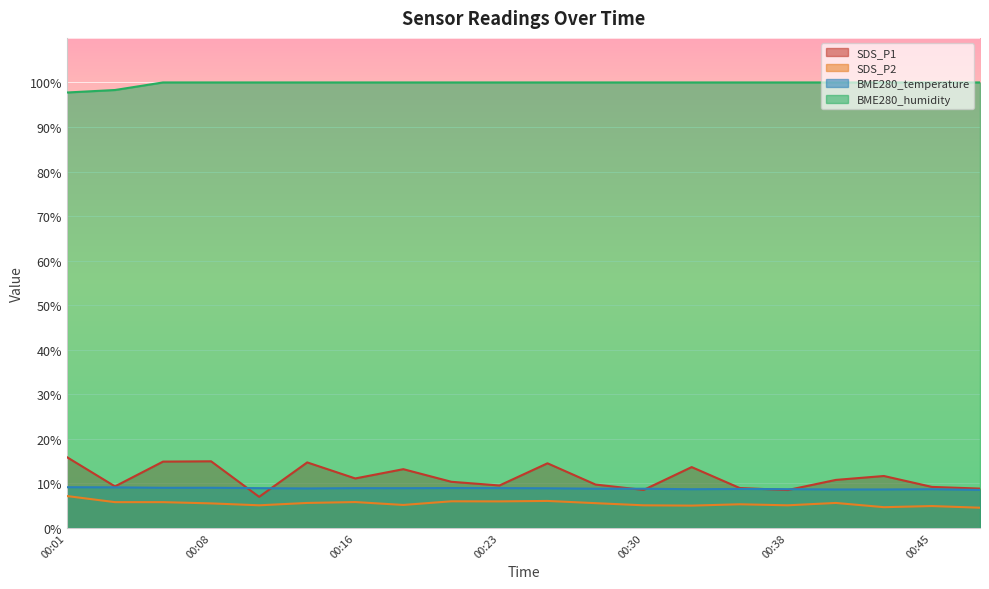

Does the chart display data point markers on the line(s)?

No